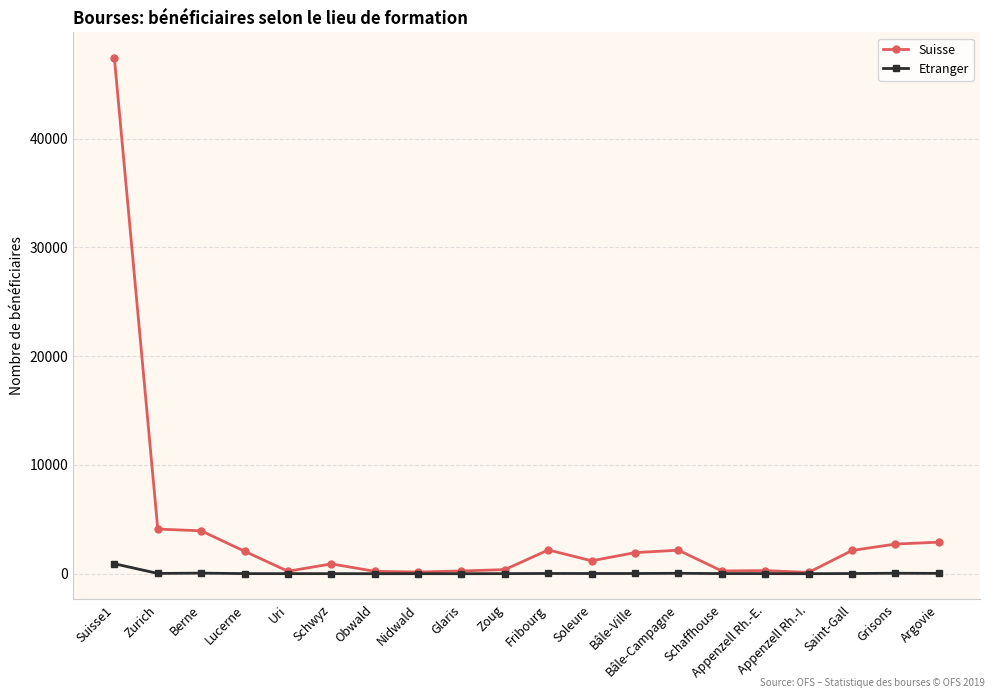

What is the maximum value shown in the chart?

47402